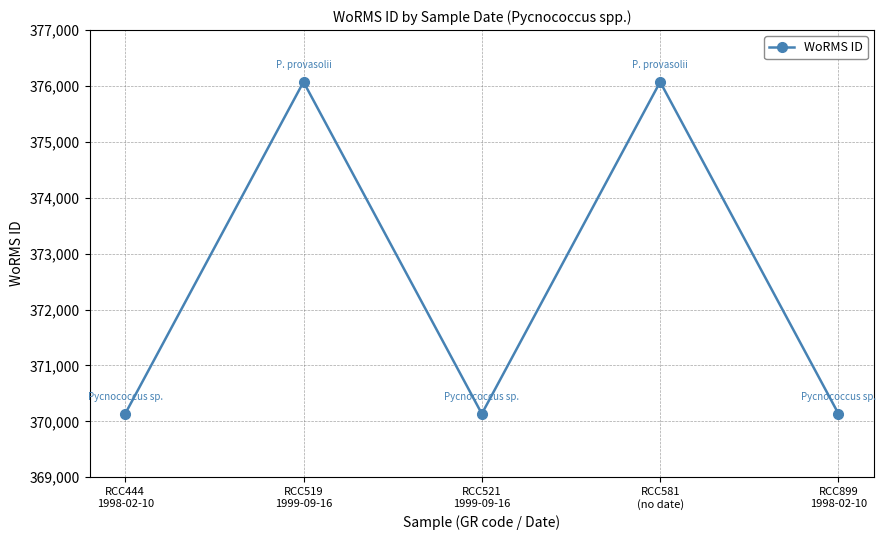

Is it true that the value at RCC581
(no date) is 76786?

False